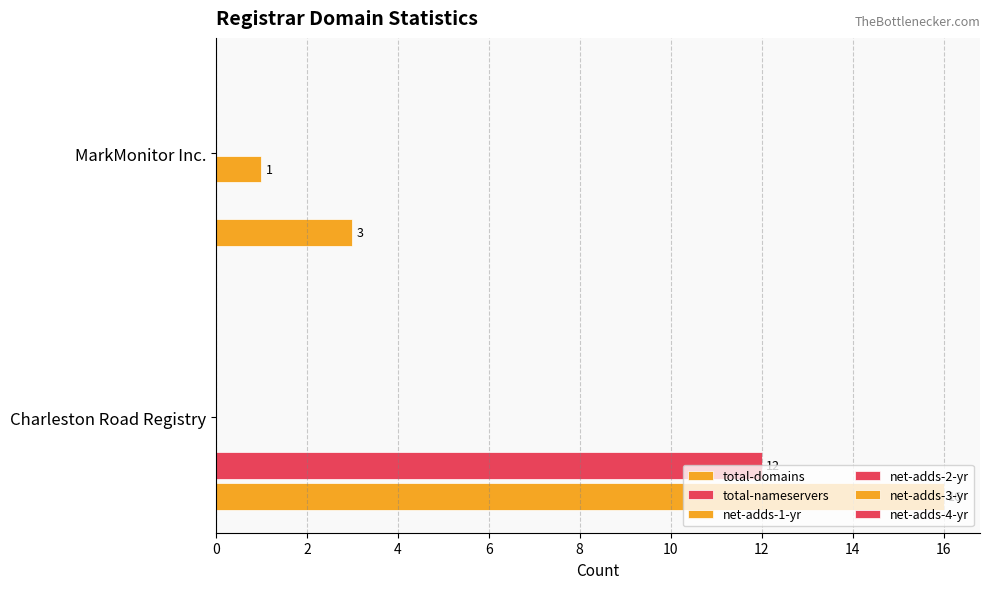

How many data points does each series have?

2